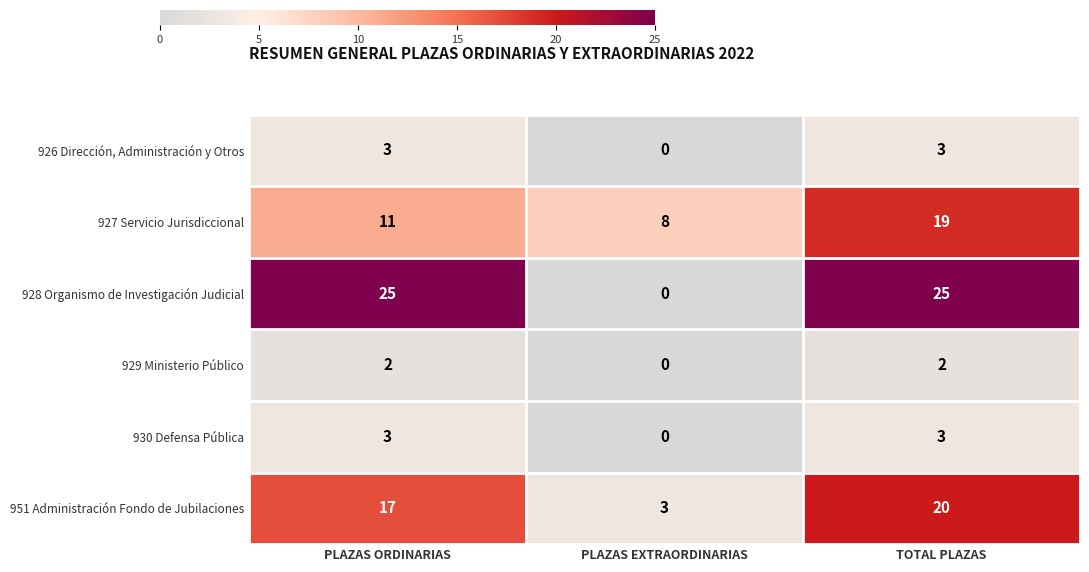

What is the total value across all series at TOTAL PLAZAS?

72